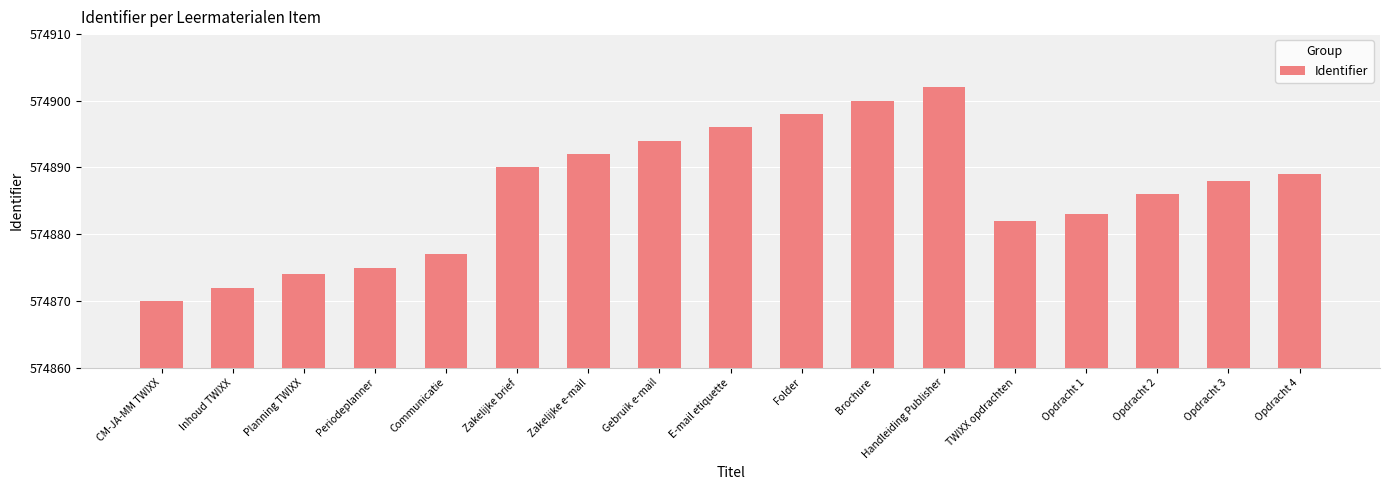

Between Folder and Communicatie, which is larger?

Folder